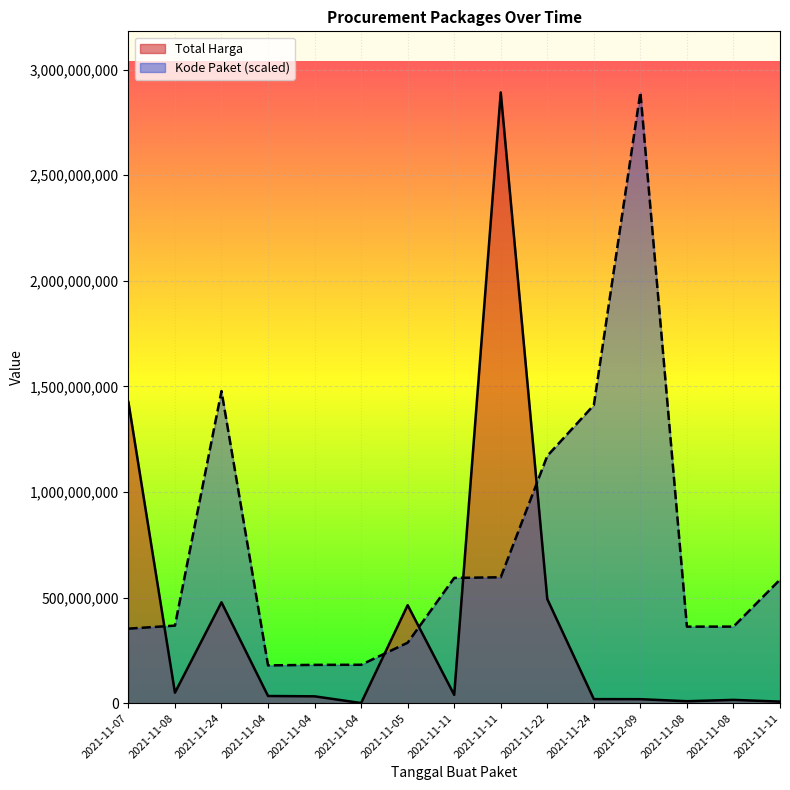

Does the chart display data point markers on the line(s)?

No